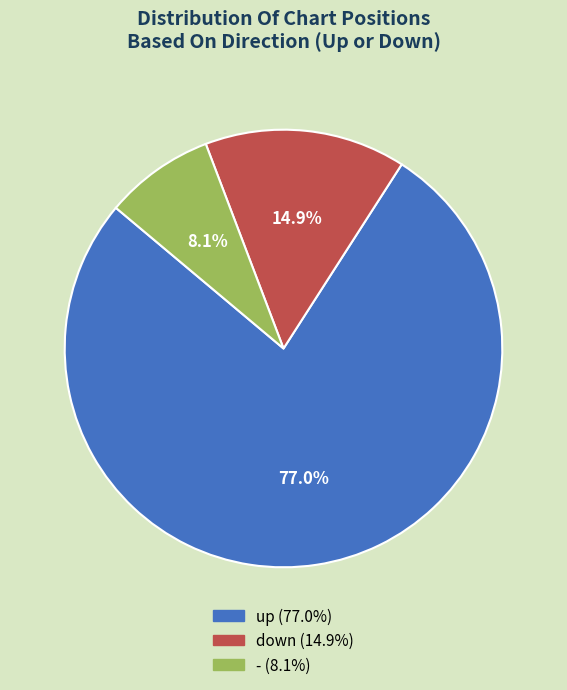

Does any single category account for the majority?

Yes